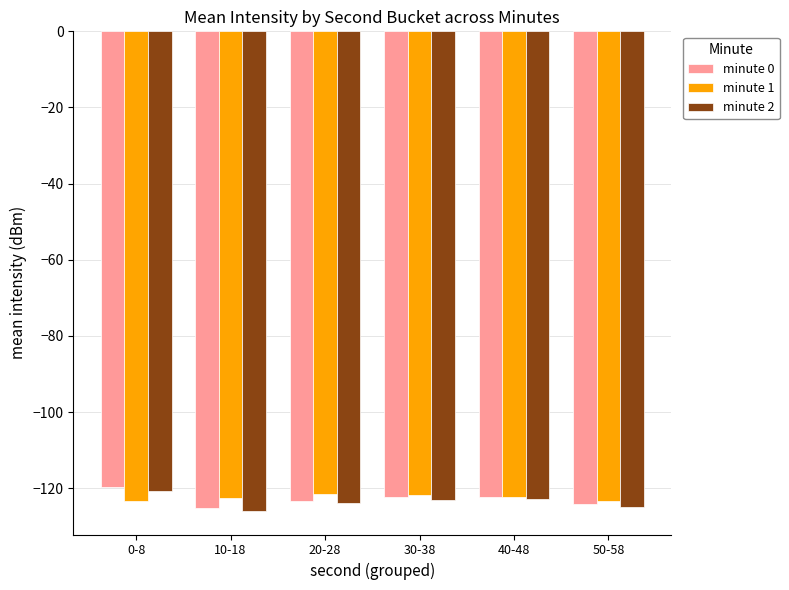

How many series are shown in this chart?

3